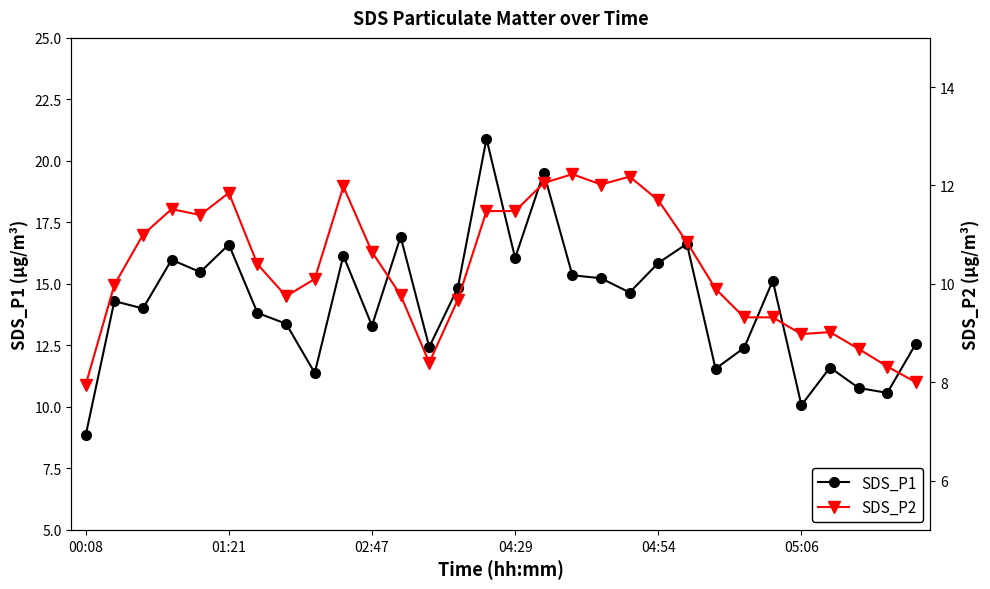

What is the maximum value for SDS_P1?

20.9